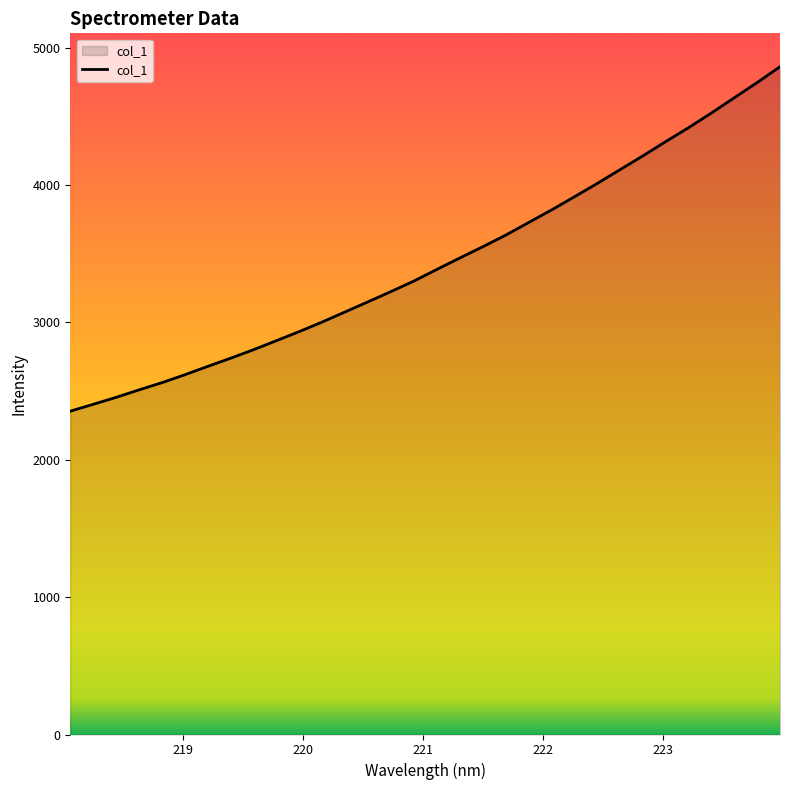

What is the greatest value displayed?

4861.5